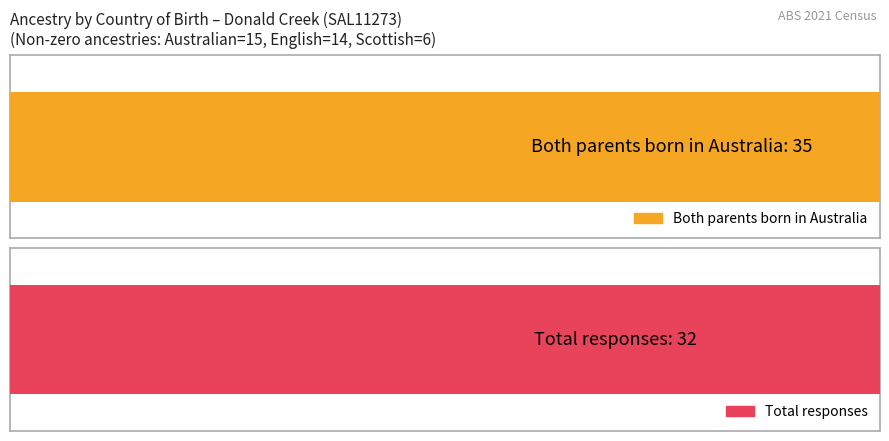

Which series has the largest total across all categories?

Both parents born in Australia